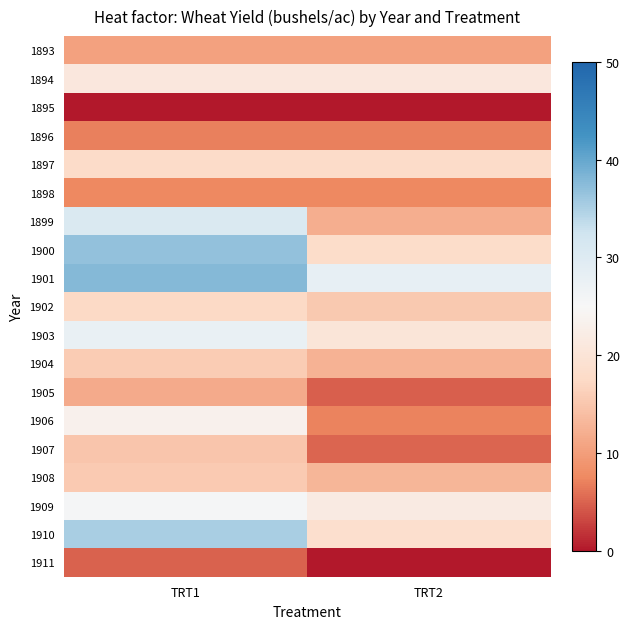

Reading right to left, extract all data points from this chart.

1893: TRT2=10.5	TRT1=10.5
1894: TRT2=20.9	TRT1=20.9
1895: TRT2=0.0	TRT1=0.0
1896: TRT2=6.9	TRT1=6.9
1897: TRT2=17.8	TRT1=17.8
1898: TRT2=7.5	TRT1=7.5
1899: TRT2=12.0	TRT1=30.6
1900: TRT2=18.1	TRT1=36.8
1901: TRT2=28.0	TRT1=37.7
1902: TRT2=15.3	TRT1=17.4
1903: TRT2=20.3	TRT1=27.6
1904: TRT2=12.6	TRT1=15.7
1905: TRT2=4.8	TRT1=11.7
1906: TRT2=7.1	TRT1=23.3
1907: TRT2=5.2	TRT1=14.9
1908: TRT2=12.9	TRT1=15.5
1909: TRT2=21.7	TRT1=25.4
1910: TRT2=18.7	TRT1=35.2
1911: TRT2=0.0	TRT1=4.9